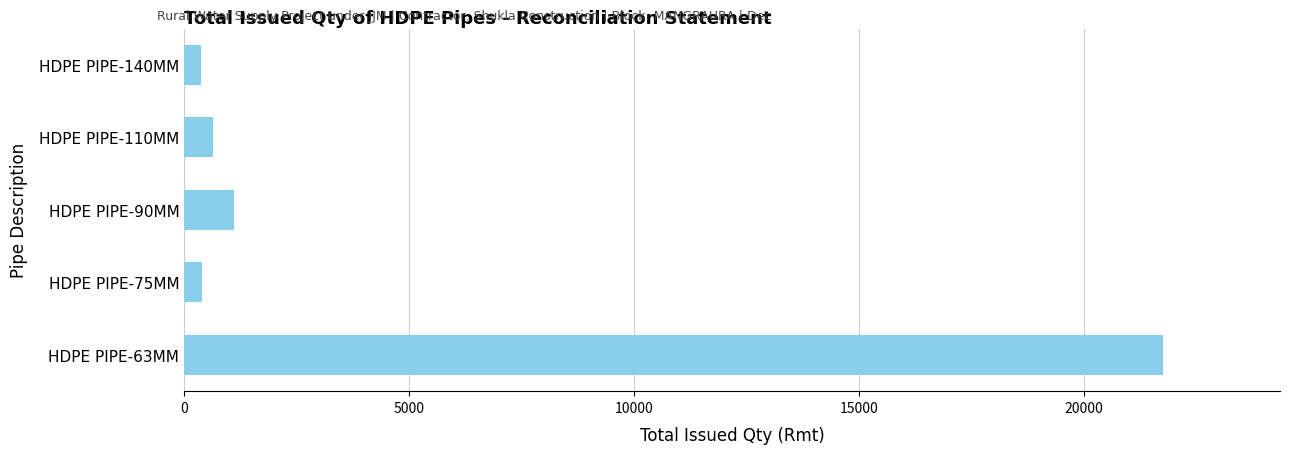

Is it true that the value at HDPE PIPE-110MM is 650?

True